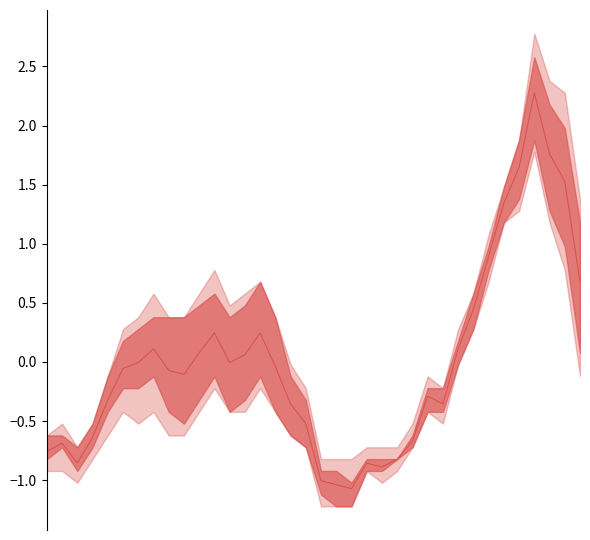

Which category has the highest value across all series?

32